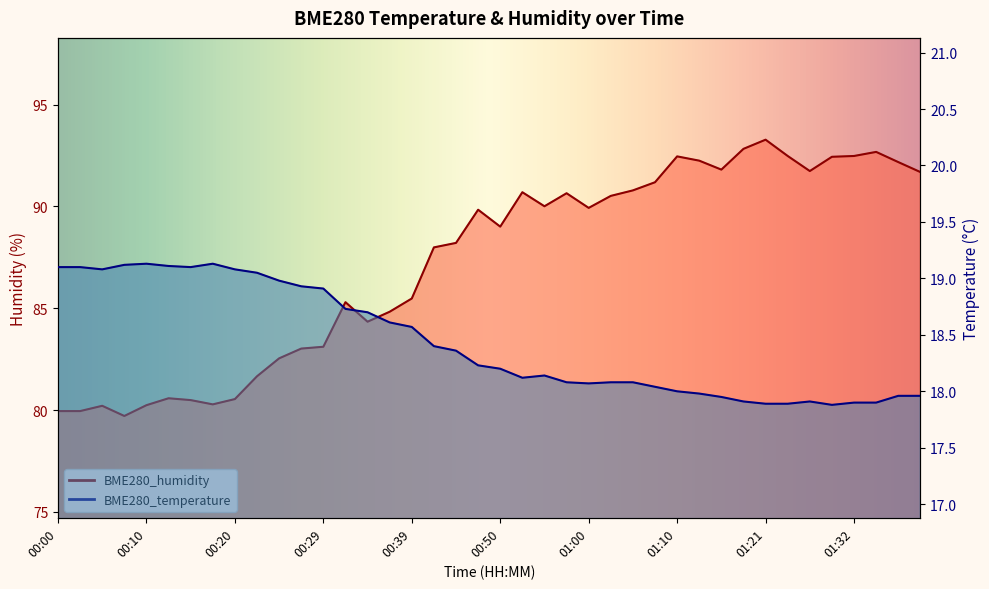

Rank the series by their maximum value, from highest to lowest.

BME280_humidity, BME280_temperature